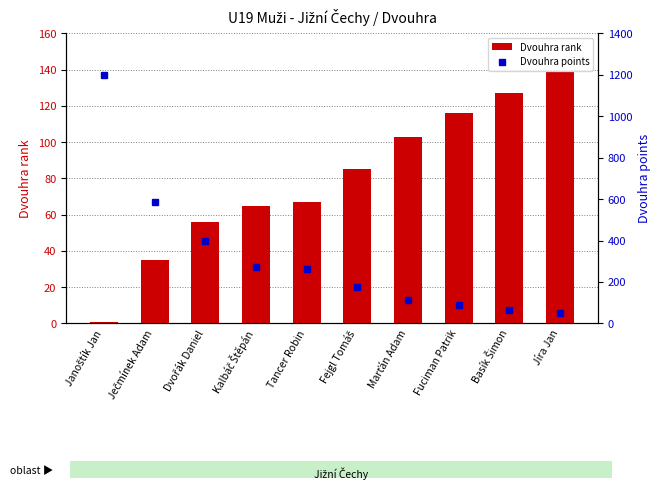

Where is Dvouhra points nearest to the value 625?

Ječmínek Adam